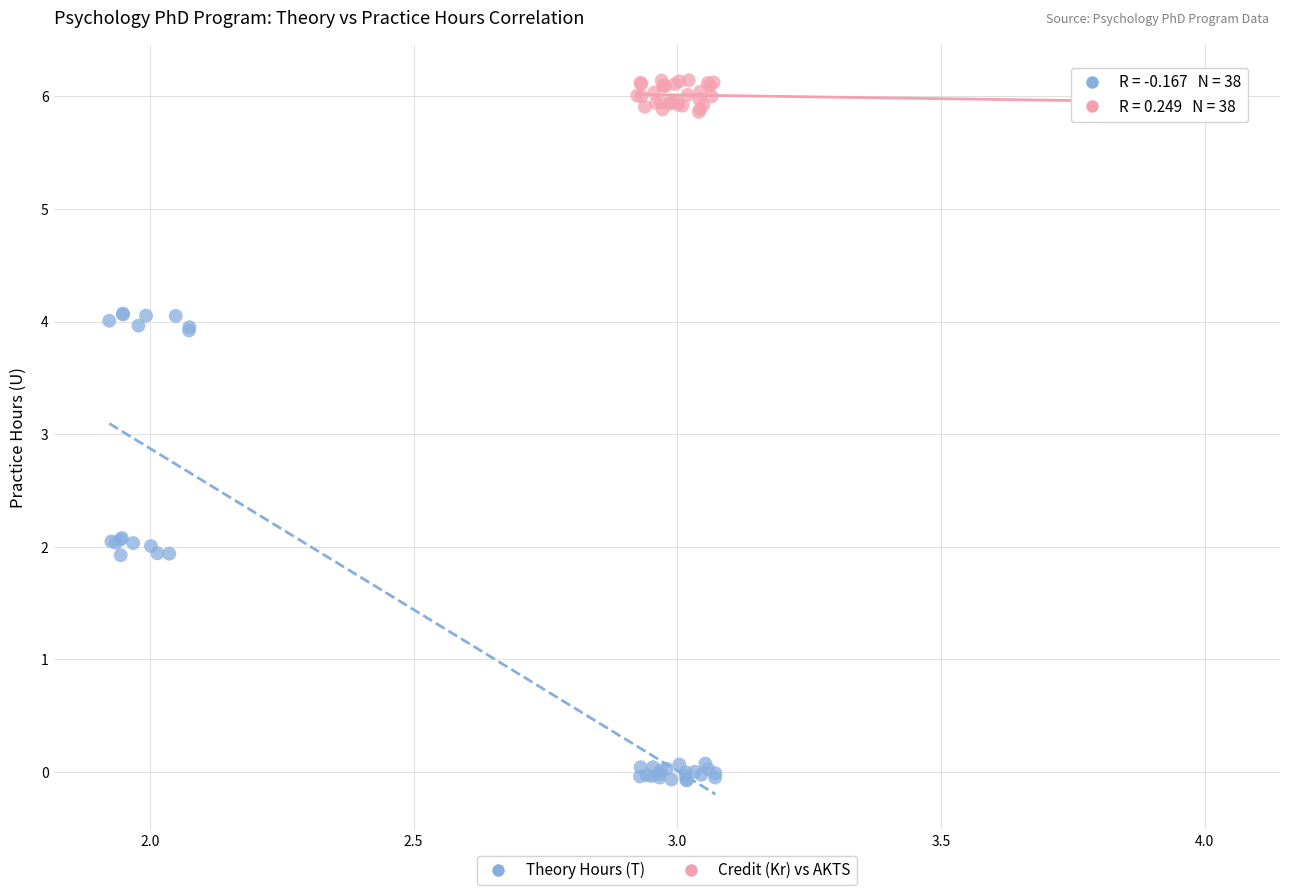

What are all the series names shown in the legend?

Theory Hours (T), Credit (Kr) vs AKTS